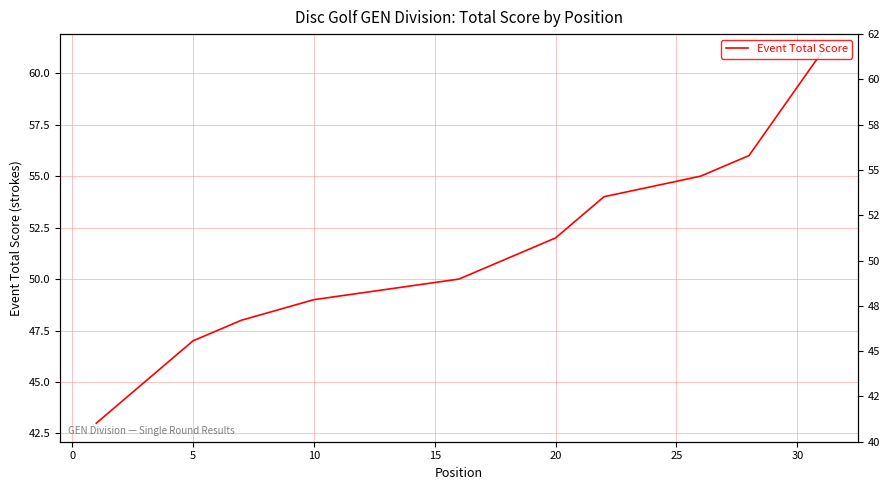

Count the number of categories in the chart.

31